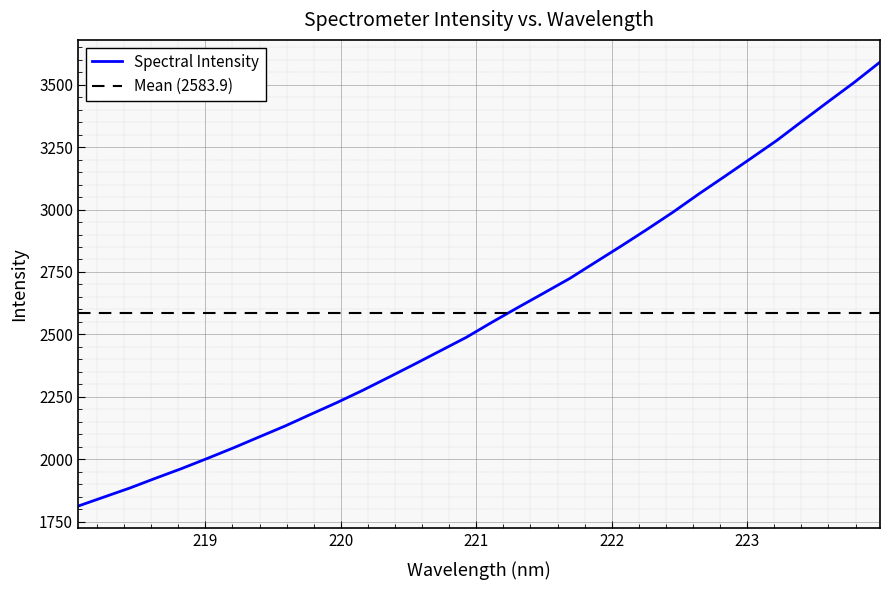

What is the average value?

2583.9